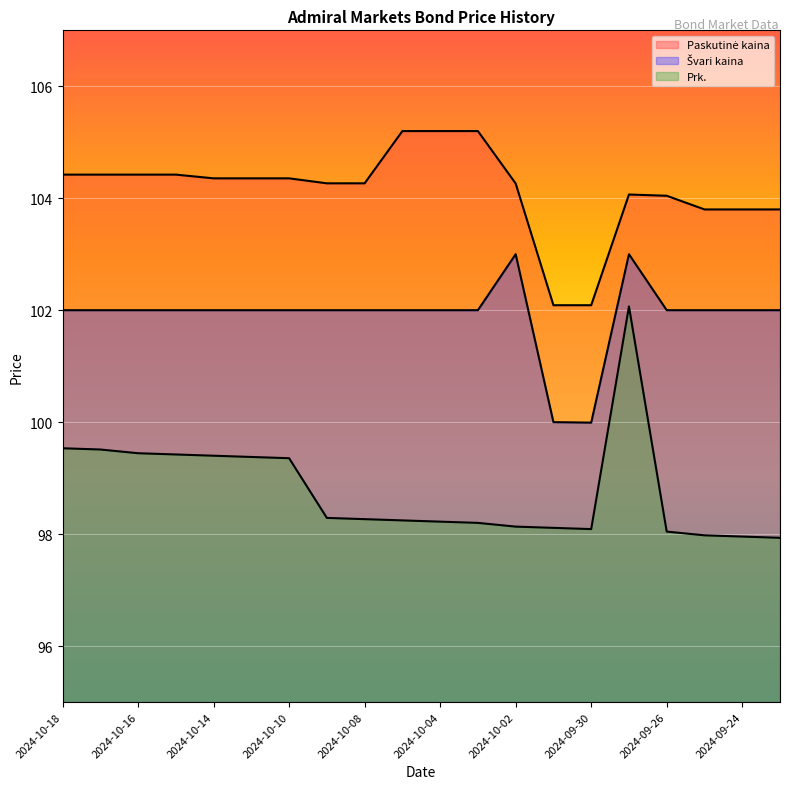

What is the greatest value displayed?

105.2